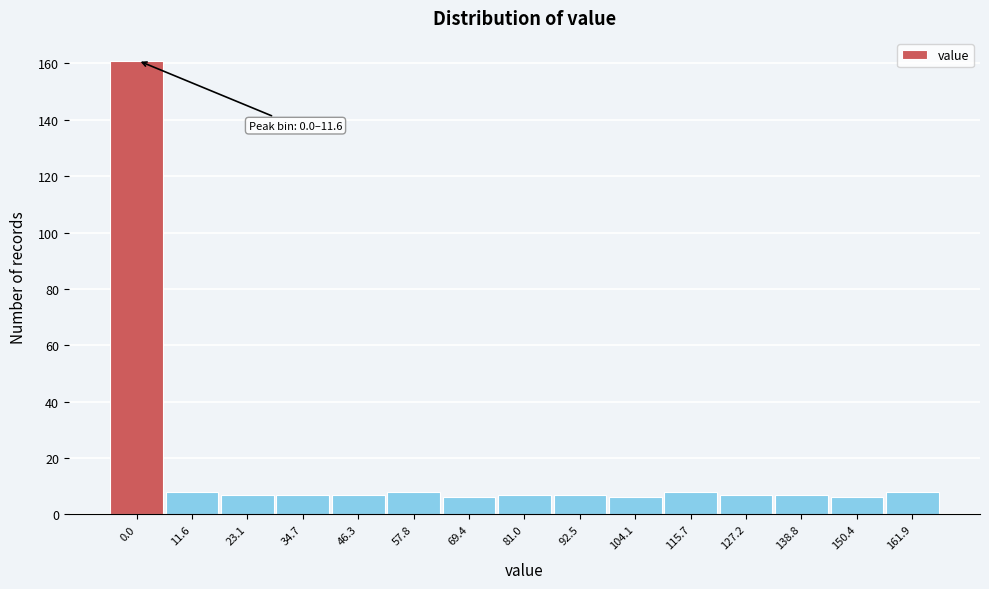

Reading left to right, extract all data points from this chart.

161	8	7	7	7	8	6	7	7	6	8	7	7	6	8